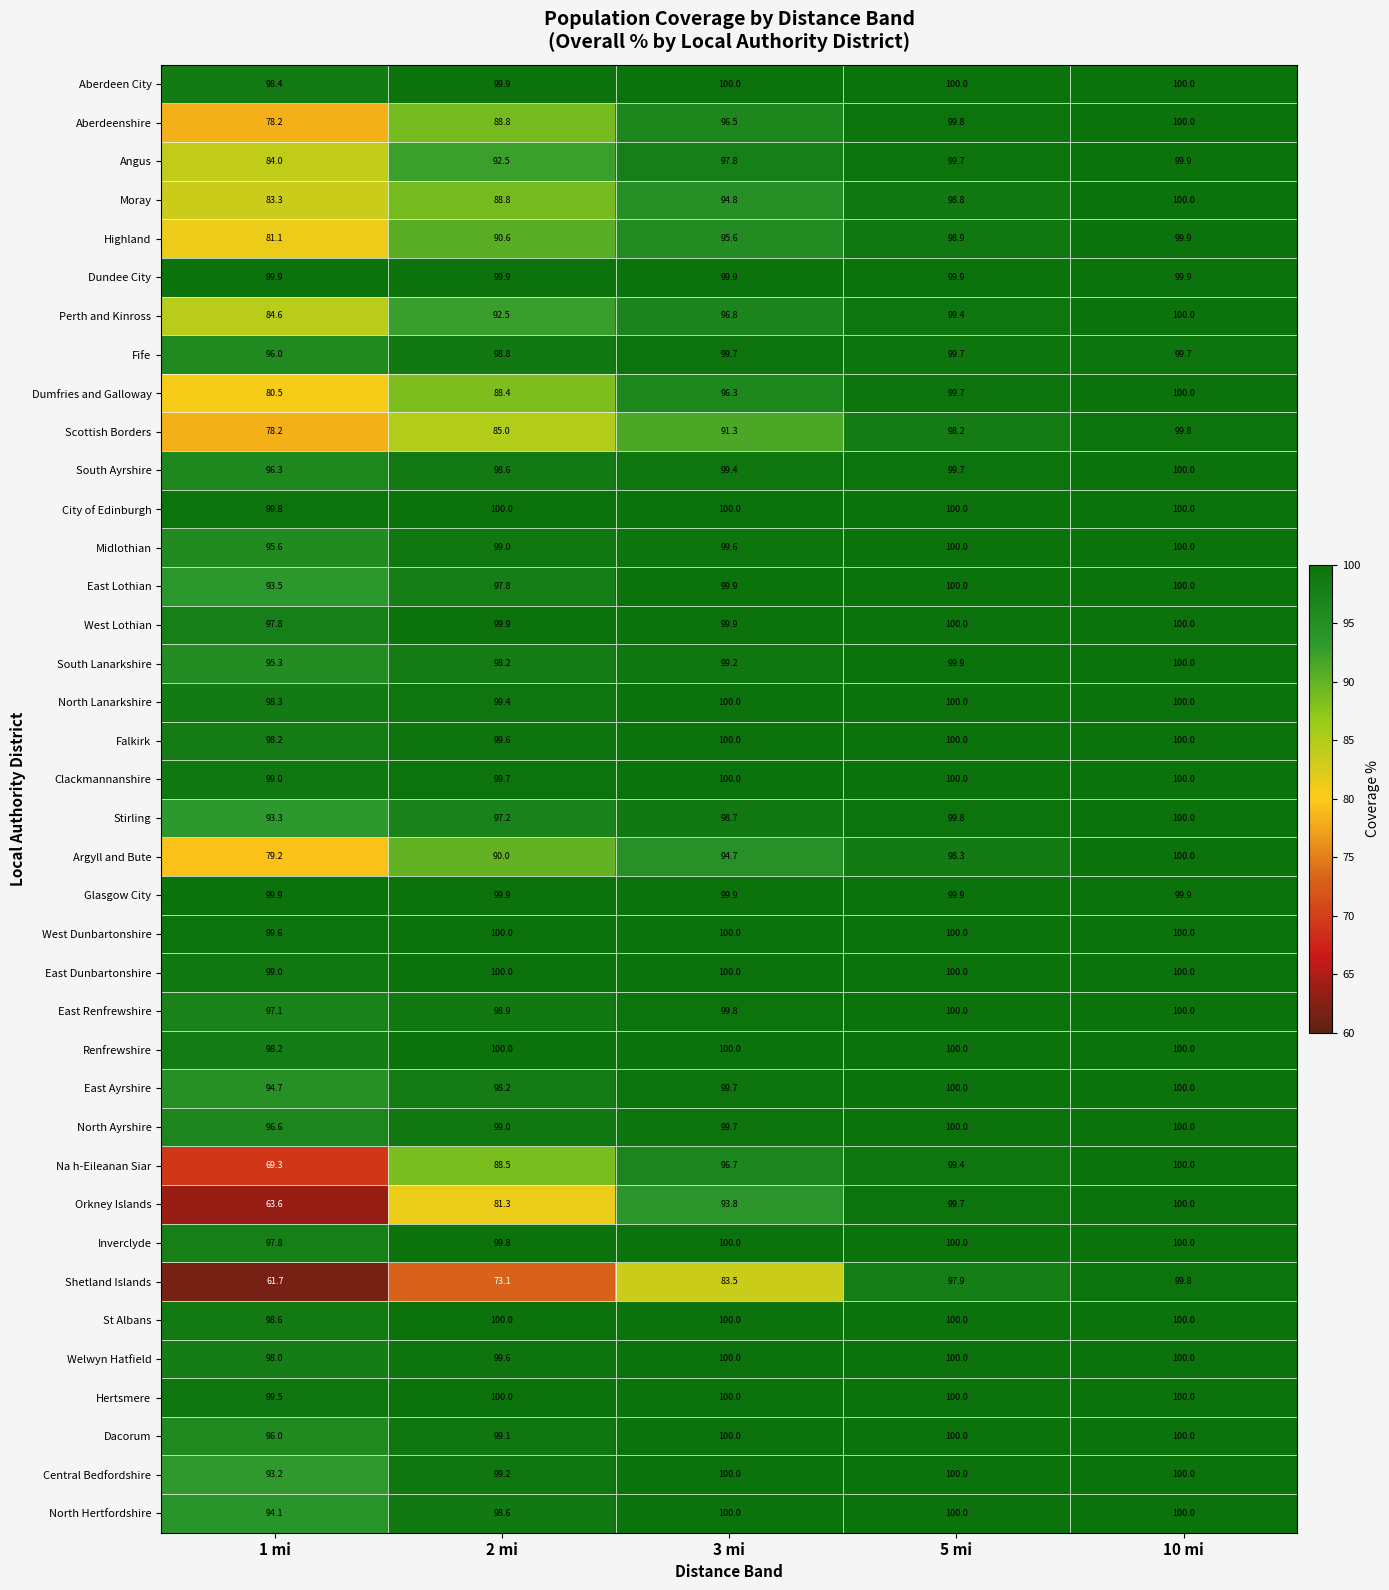

Which series changed the most between 2 mi and 3 mi?

Orkney Islands